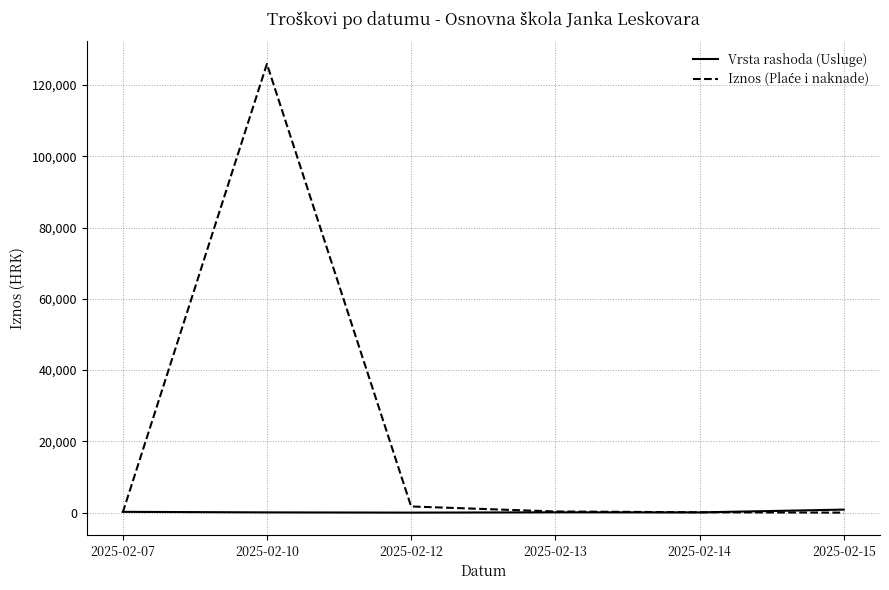

At which category is the sum across all series the highest?

2025-02-10